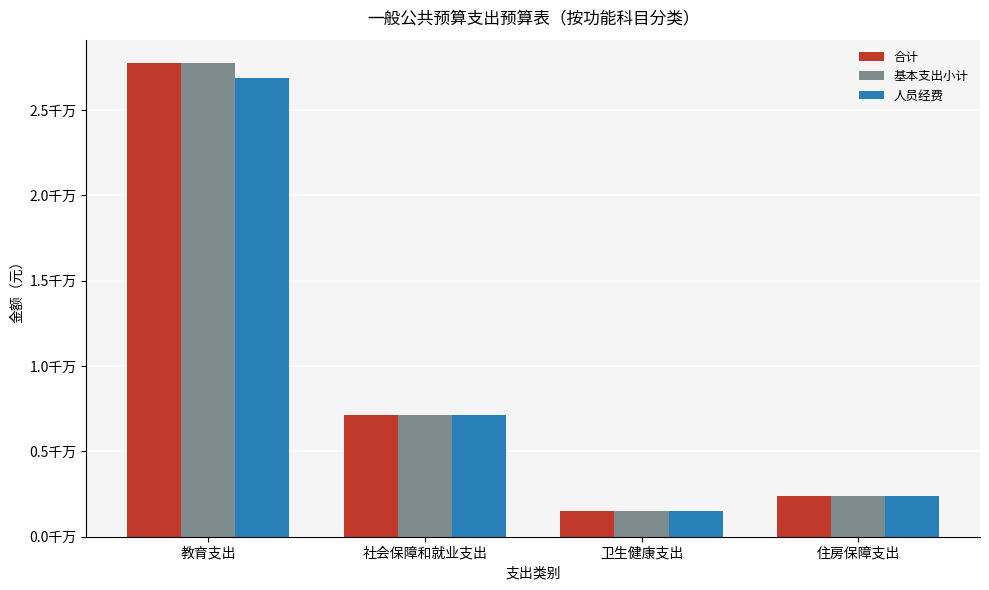

What are all the series names shown in the legend?

合计, 基本支出小计, 人员经费